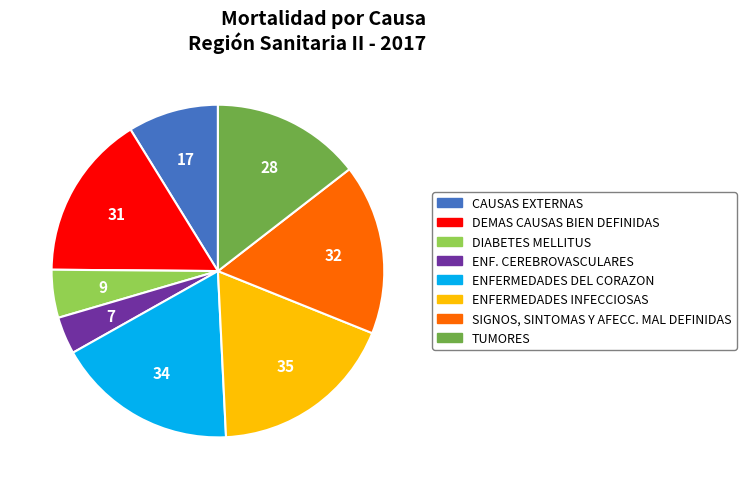

Count the number of slices in the pie.

8